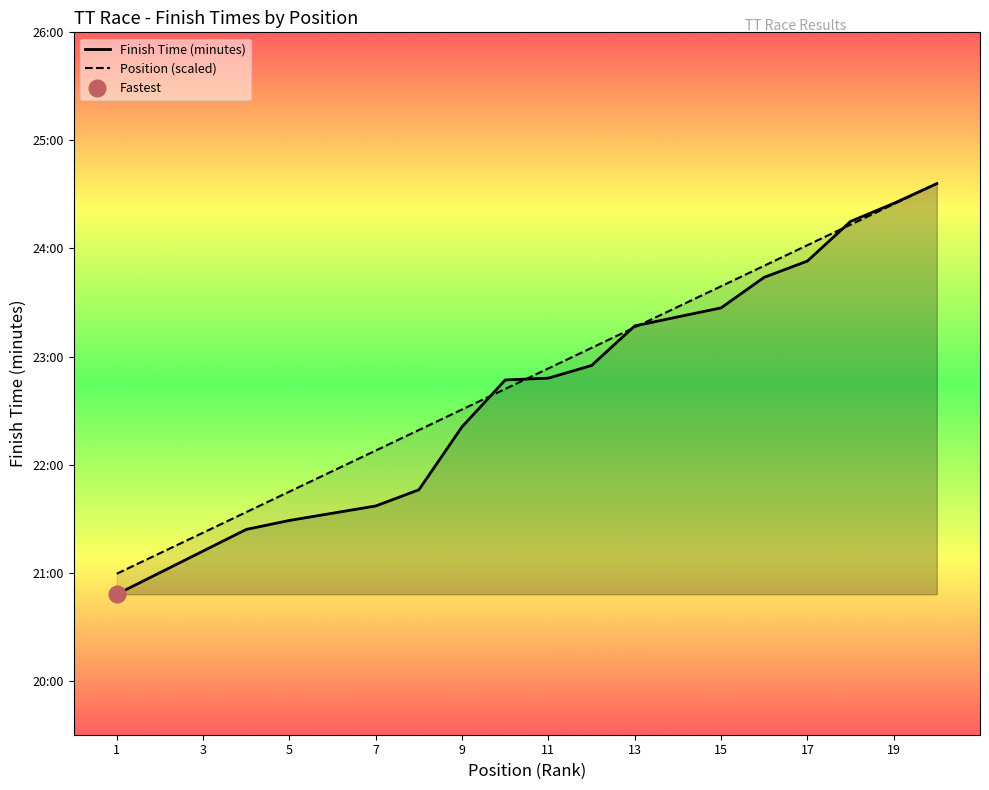

Which series has the widest spread of values?

Finish Time (minutes)